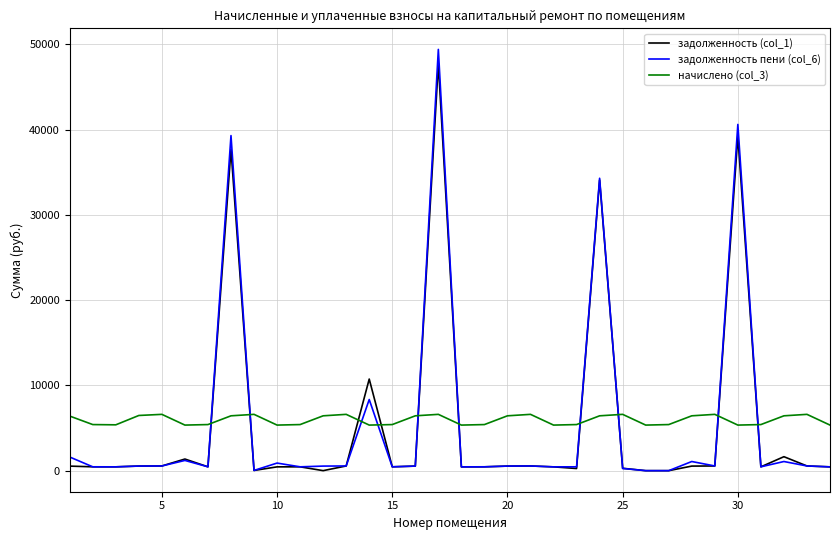

Which series has the largest range (max minus min)?

задолженность пени (col_6)